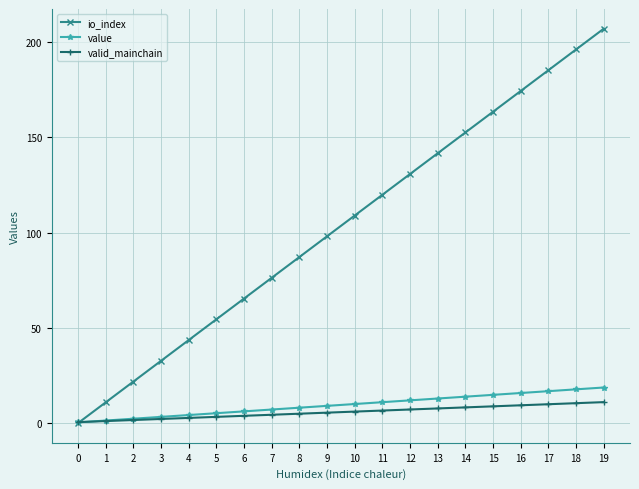

At which category does the chart reach its peak across all series?

19